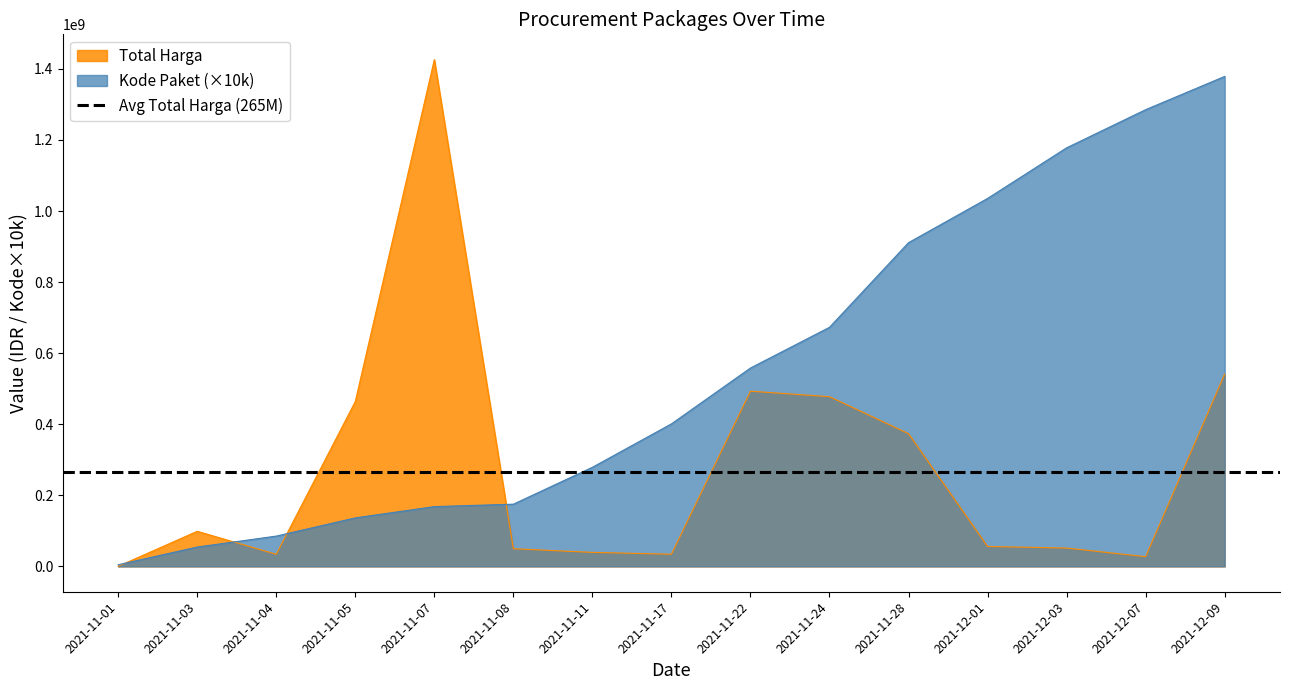

True or false: Kode Paket has a value of 423925267 at 2021-11-11.

False